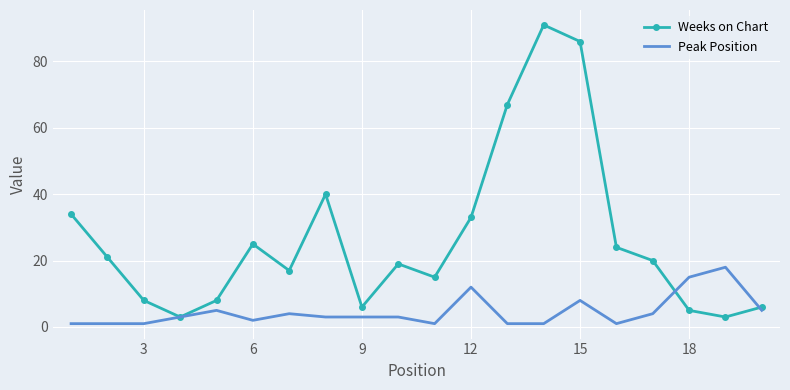

What are all the series names shown in the legend?

Weeks on Chart, Peak Position